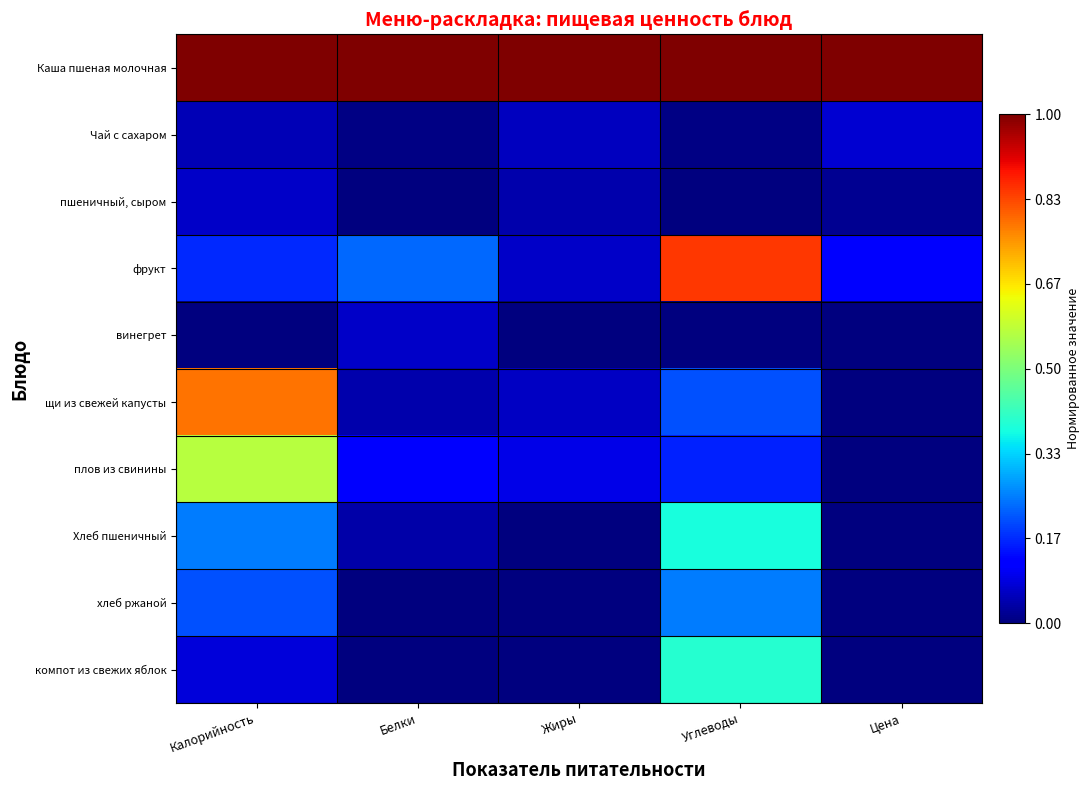

Reading left to right, transcribe all the data shown in this chart.

Каша пшеная молочная: Калорийность=1.0	Белки=1.0	Жиры=1.0	Углеводы=1.0	Цена=1.0
Чай с сахаром: Калорийность=0.0	Белки=0.0	Жиры=0.1	Углеводы=0.0	Цена=0.1
пшеничный, сыром: Калорийность=0.1	Белки=0.0	Жиры=0.0	Углеводы=0.0	Цена=0.0
фрукт: Калорийность=0.2	Белки=0.2	Жиры=0.1	Углеводы=0.8	Цена=0.1
винегрет: Калорийность=0.0	Белки=0.1	Жиры=0.0	Углеводы=0.0	Цена=0.0
щи из свежей капусты: Калорийность=0.8	Белки=0.0	Жиры=0.1	Углеводы=0.2	Цена=0.0
плов из свинины: Калорийность=0.6	Белки=0.1	Жиры=0.1	Углеводы=0.2	Цена=0.0
Хлеб пшеничный: Калорийность=0.2	Белки=0.0	Жиры=0.0	Углеводы=0.4	Цена=0.0
хлеб ржаной: Калорийность=0.2	Белки=0.0	Жиры=0.0	Углеводы=0.2	Цена=0.0
компот из свежих яблок: Калорийность=0.1	Белки=0.0	Жиры=0.0	Углеводы=0.4	Цена=0.0